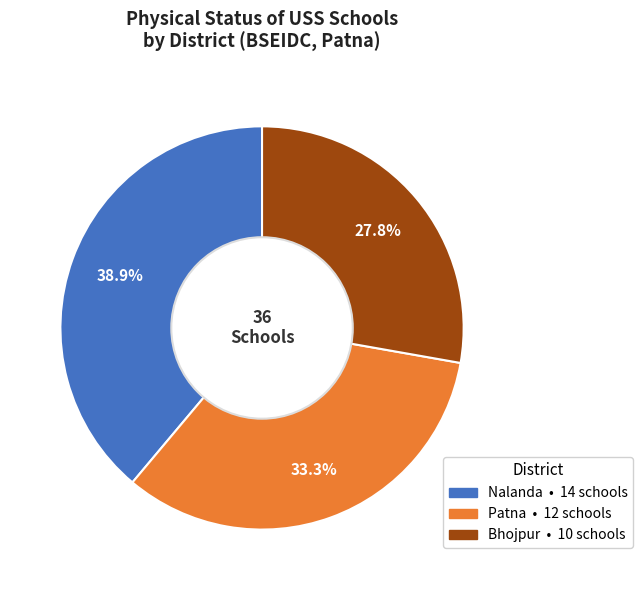

Rank the categories by value from lowest to highest.

Bhojpur, Patna, Nalanda